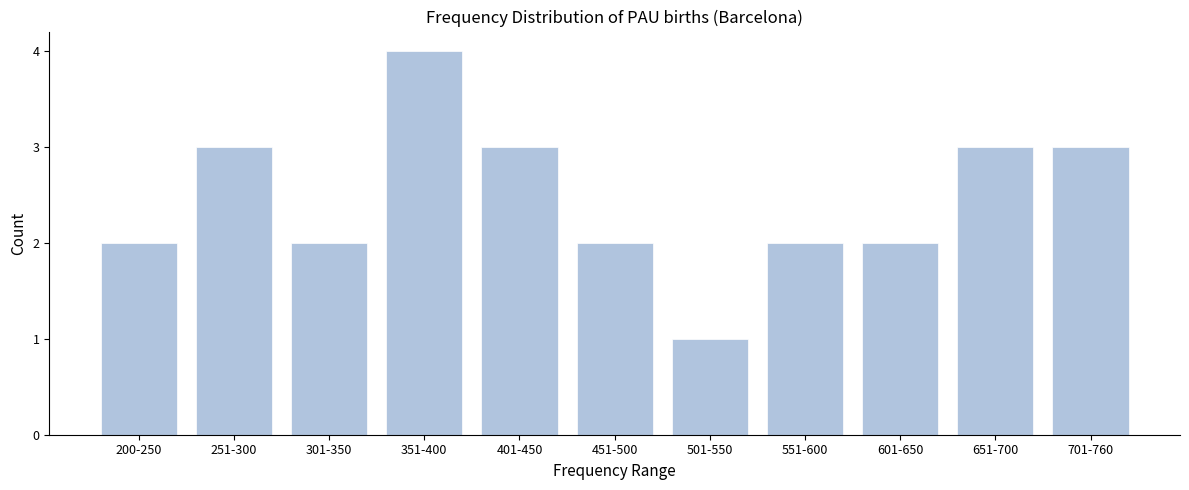

Reading right to left, what are all the values shown in this chart?

701-760=3	651-700=3	601-650=2	551-600=2	501-550=1	451-500=2	401-450=3	351-400=4	301-350=2	251-300=3	200-250=2